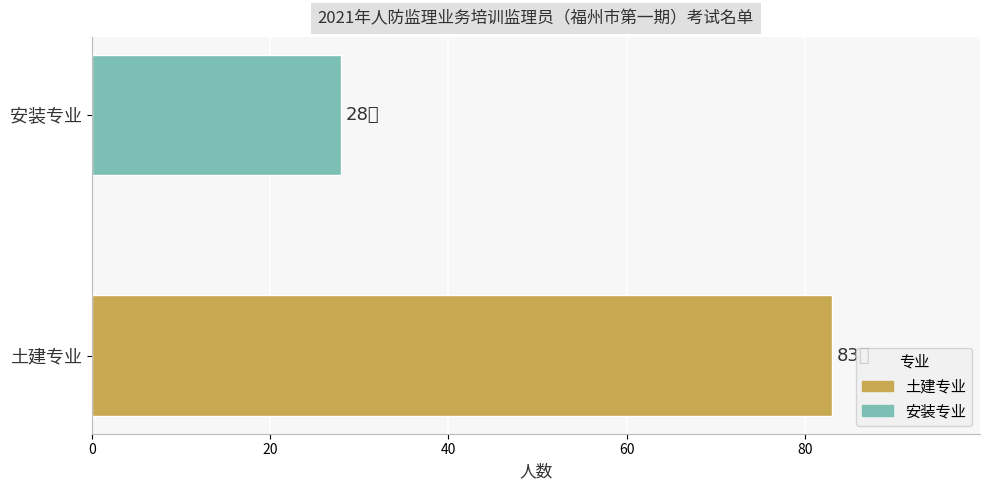

The value at 安装专业 is 28. True or false?

True